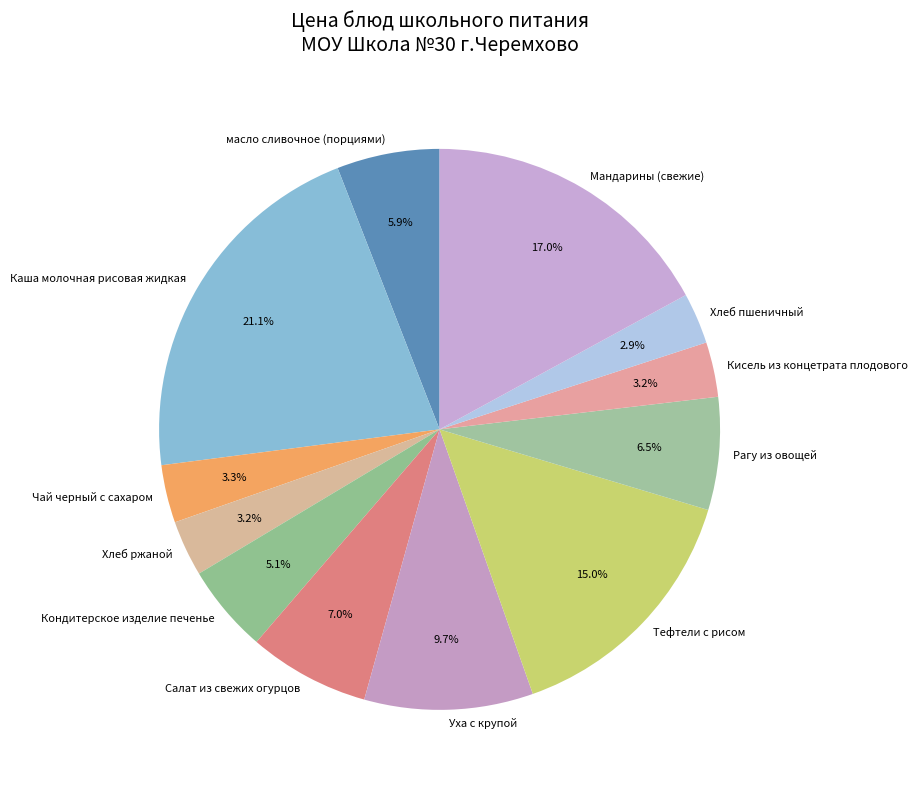

Count the number of slices in the pie.

12